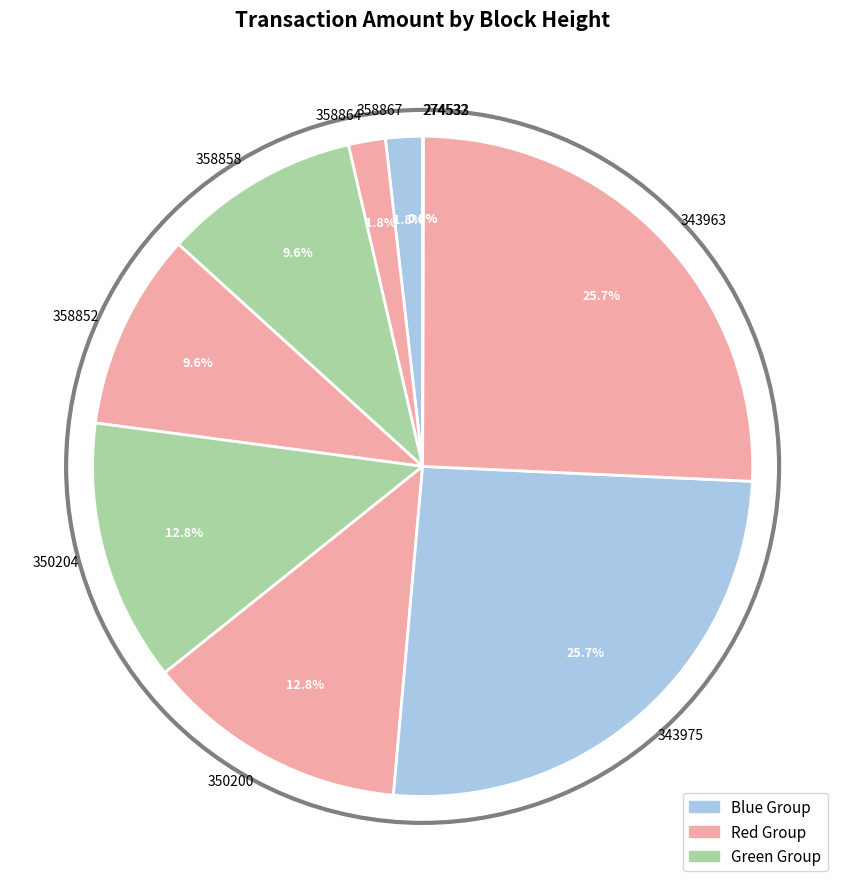

What is the ratio of the value at 358858 to the value at 350204?

0.8